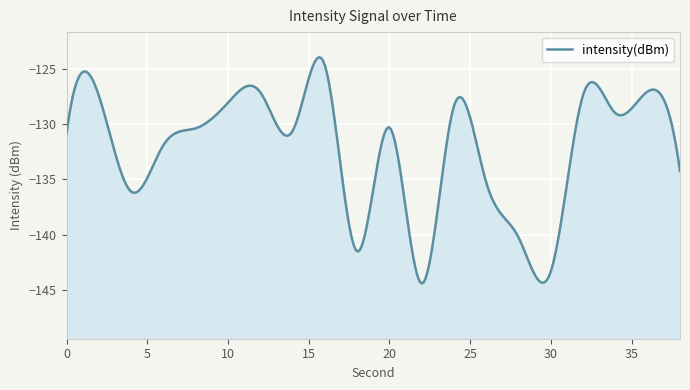

Rank the categories by value from lowest to highest.

22, 30, 18, 28, 4, 26, 38, 6, 0, 14, 8, 20, 34, 24, 10, 2, 32, 12, 36, 16